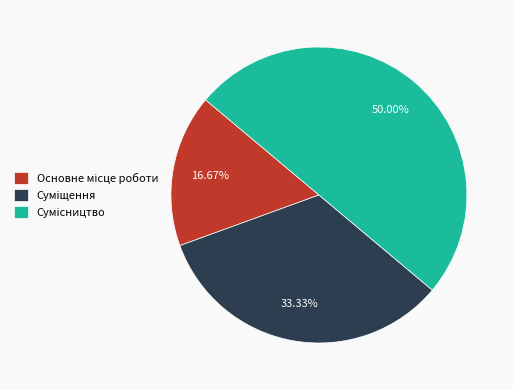

Combined, what portion of the pie is Основне місце роботи and Сумісництво?

66.7%